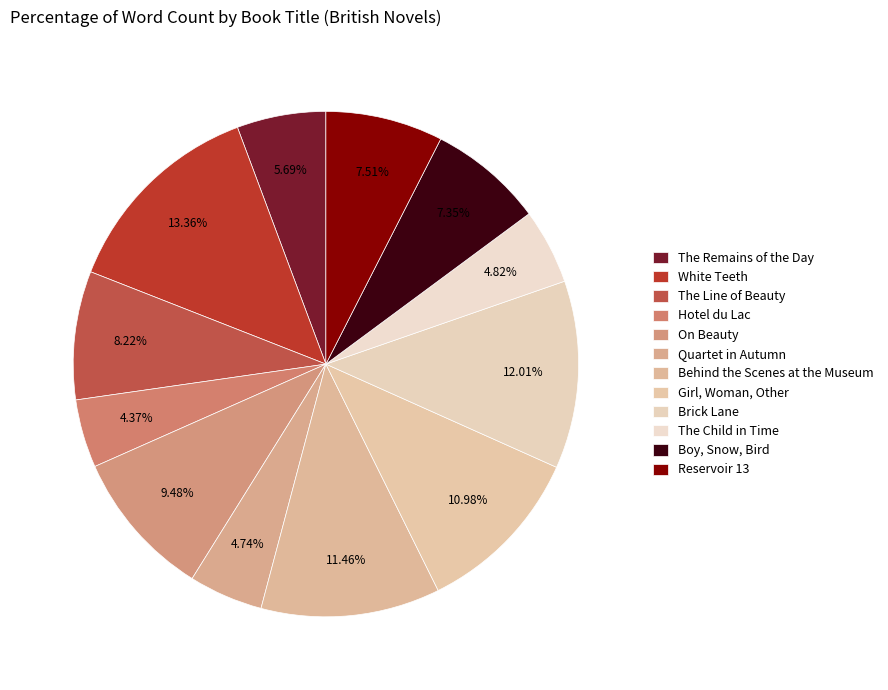

What is the largest slice in the pie chart?

White Teeth